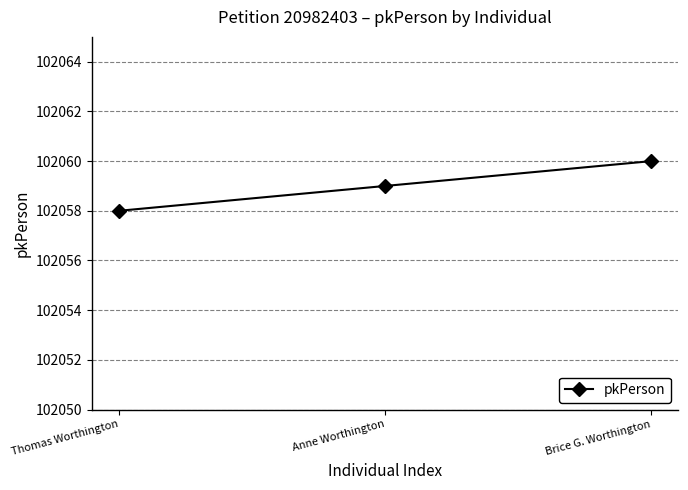

True or false: the data shows 68104 at Brice G. Worthington.

False